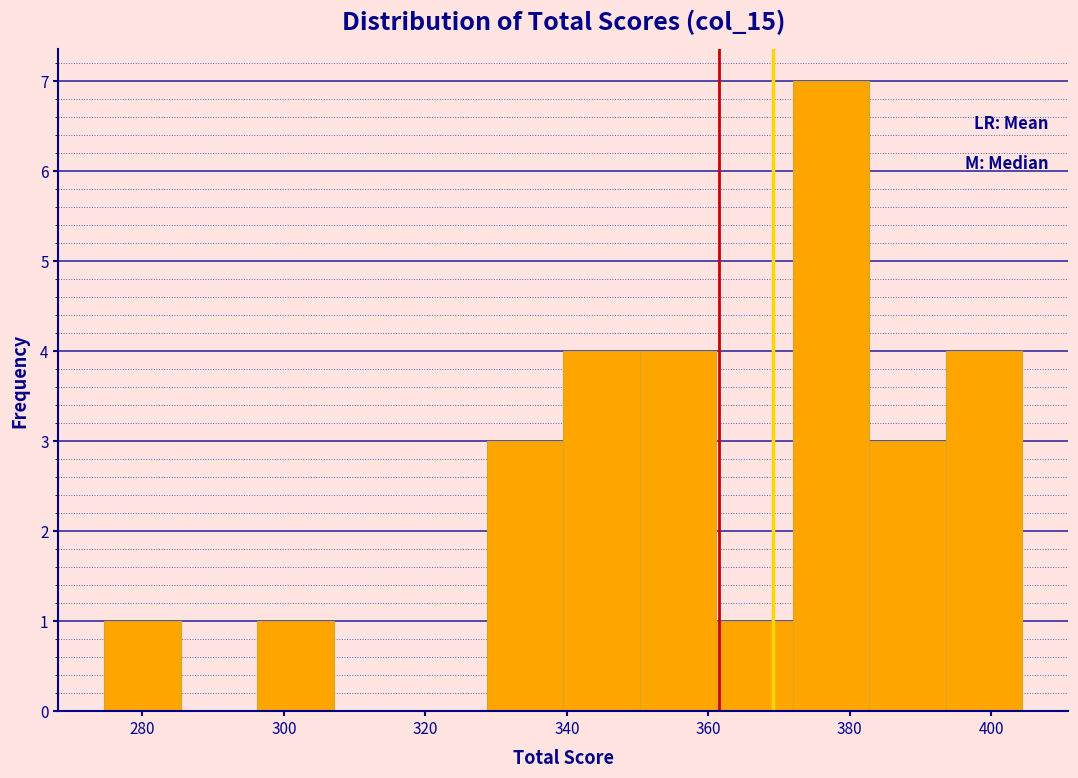

Reading left to right, transcribe this chart: for each bar, give the range it covers on the x-axis and its height. Neither the bar edges nor the heights are printed on the chart, so give them approximately, as read against the axes.

274 to 286: 1
286 to 296: 0
296 to 308: 1
308 to 318: 0
318 to 328: 0
328 to 340: 3
340 to 350: 4
350 to 362: 4
362 to 372: 1
372 to 382: 7
382 to 394: 3
394 to 404: 4